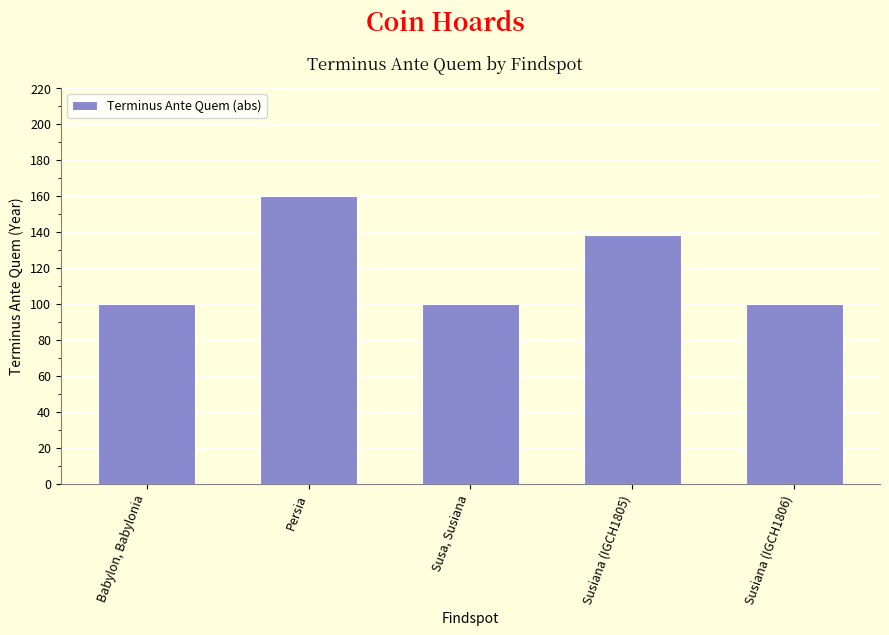

Reading left to right, extract all data points from this chart.

100	160	100	138	100